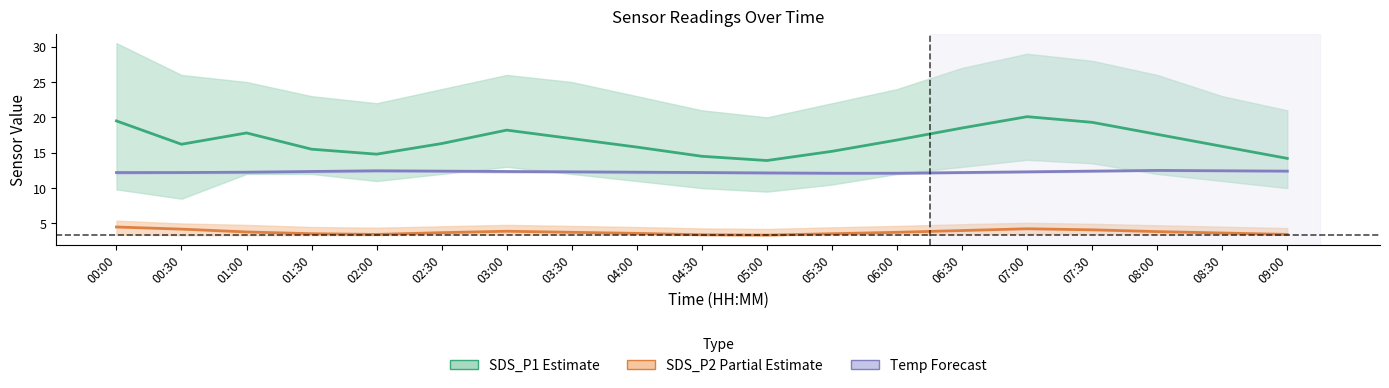

True or false: SDS_P2 (Partial Estimate) has more than 1 points higher than both neighbors.

True